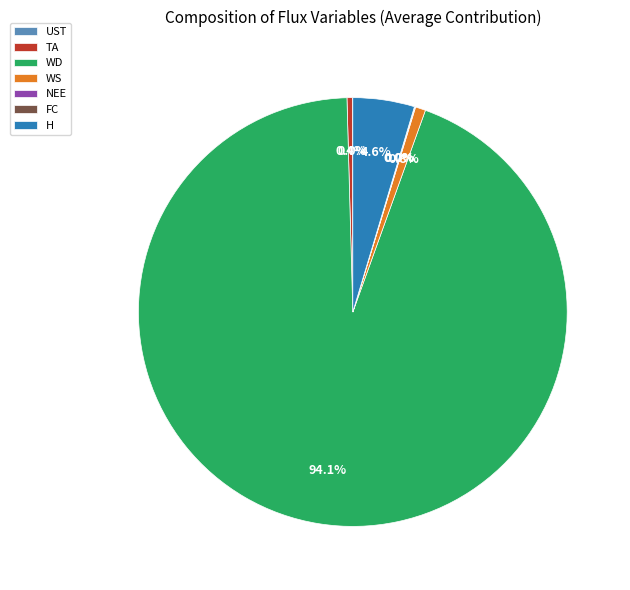

Which slice represents more than half of the pie?

WD